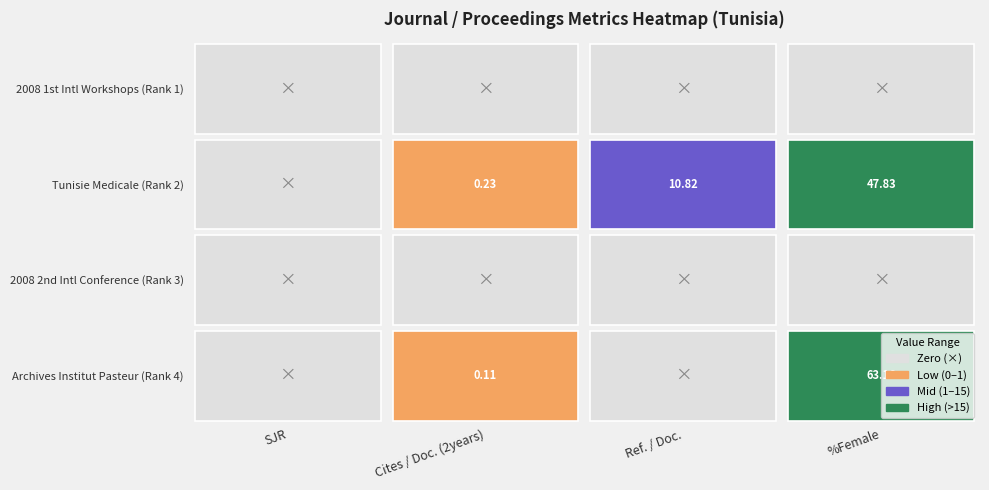

The 2008 1st International Workshops series shows 0.0 at SJR. True or false?

True